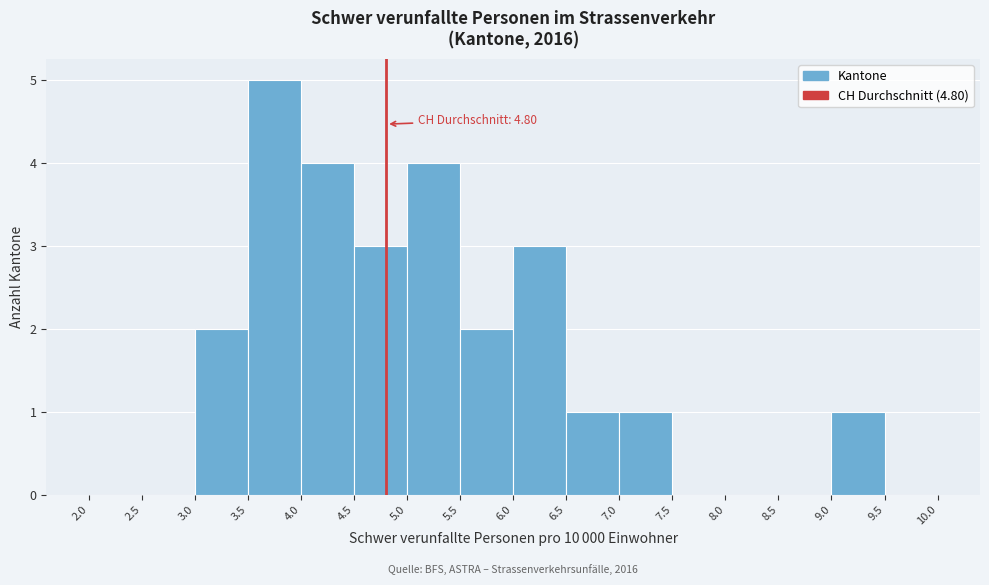

Which range on the x-axis has the tallest bar?

3.5 to 4.0